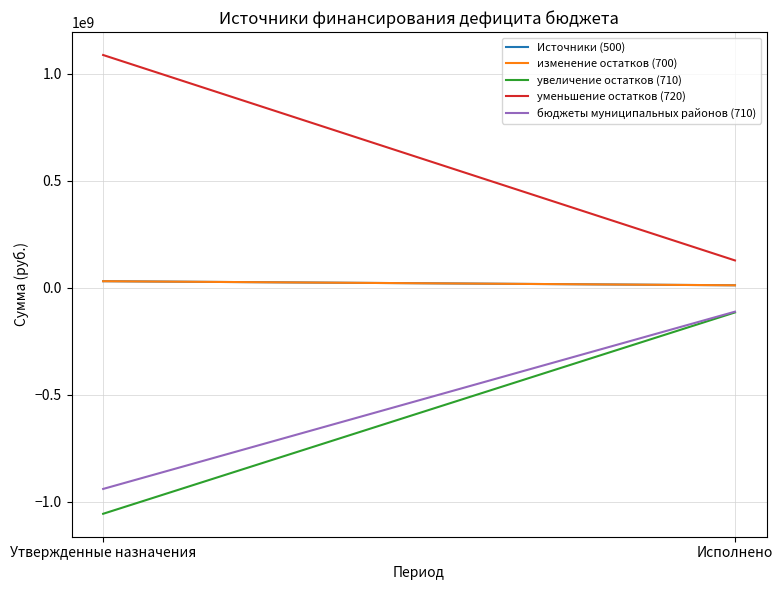

How many data points in уменьшение остатков (720) are above 1086396735?

1